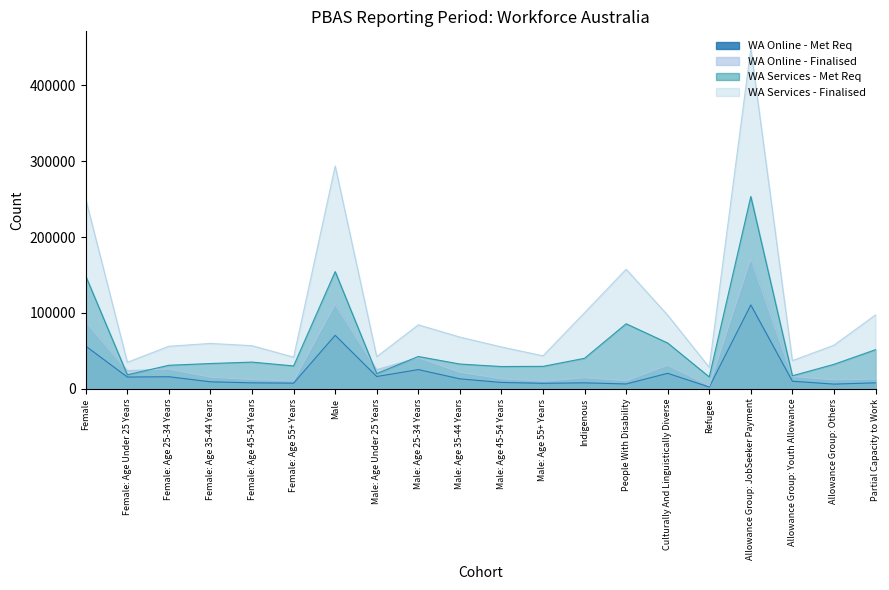

Between Culturally And Linguistically Diverse and Male: Age 55+ Years, which is larger?

Culturally And Linguistically Diverse